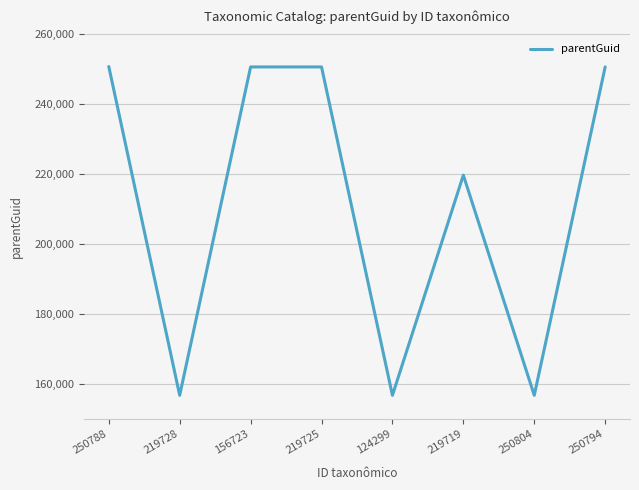

What is the change in value from 219725 to 250804?

-93965